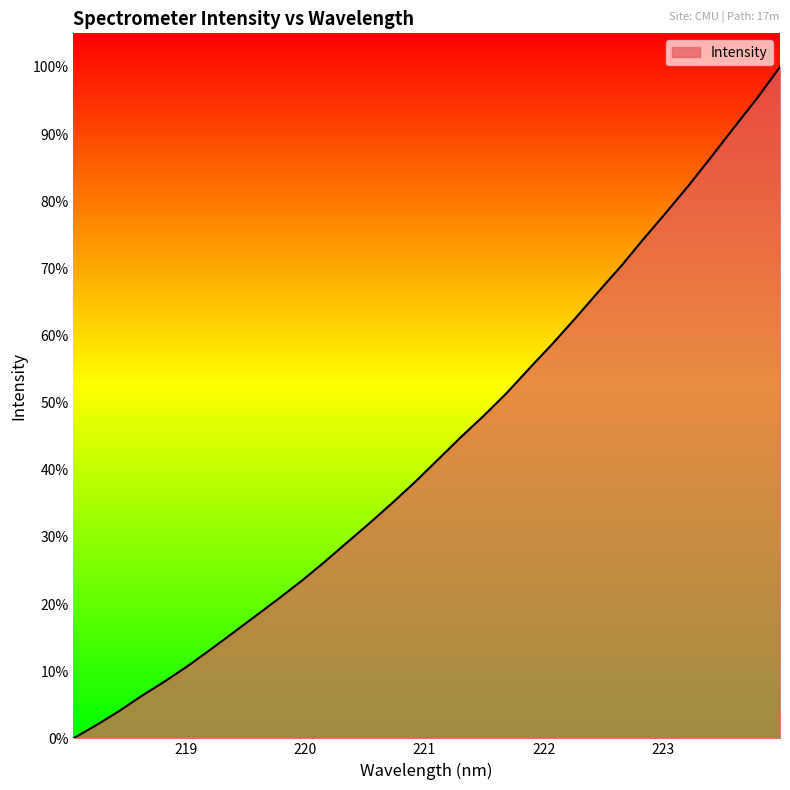

What is the greatest value displayed?

100.0